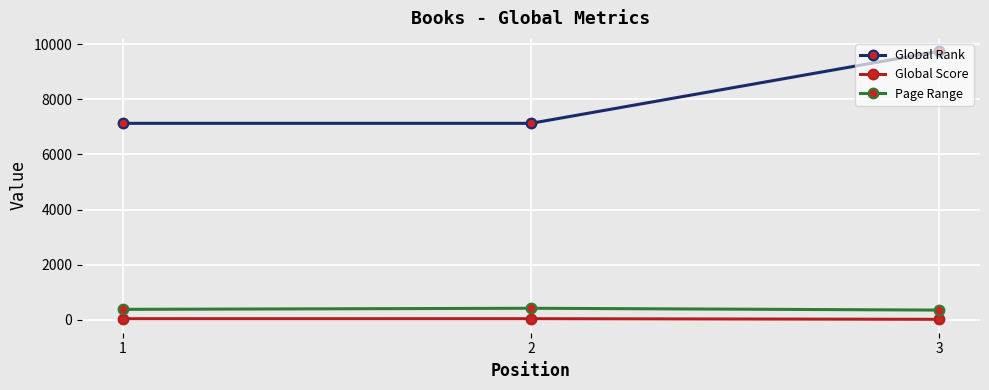

List the series in order of their peak value, lowest first.

Global Score, Page Range, Global Rank